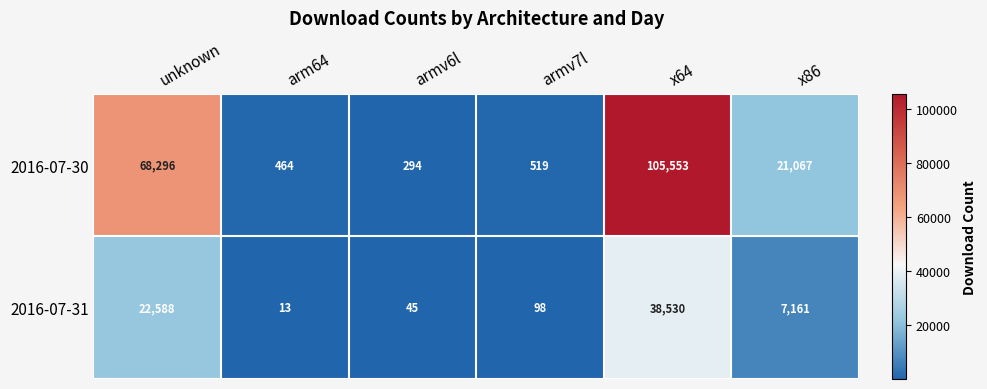

What is the total value across all series at x86?

28228